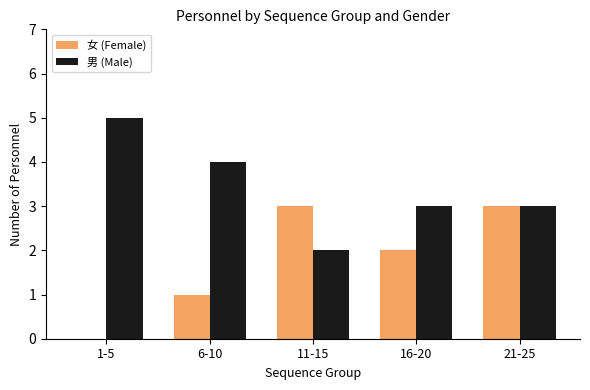

What are all the series names shown in the legend?

女 (Female), 男 (Male)